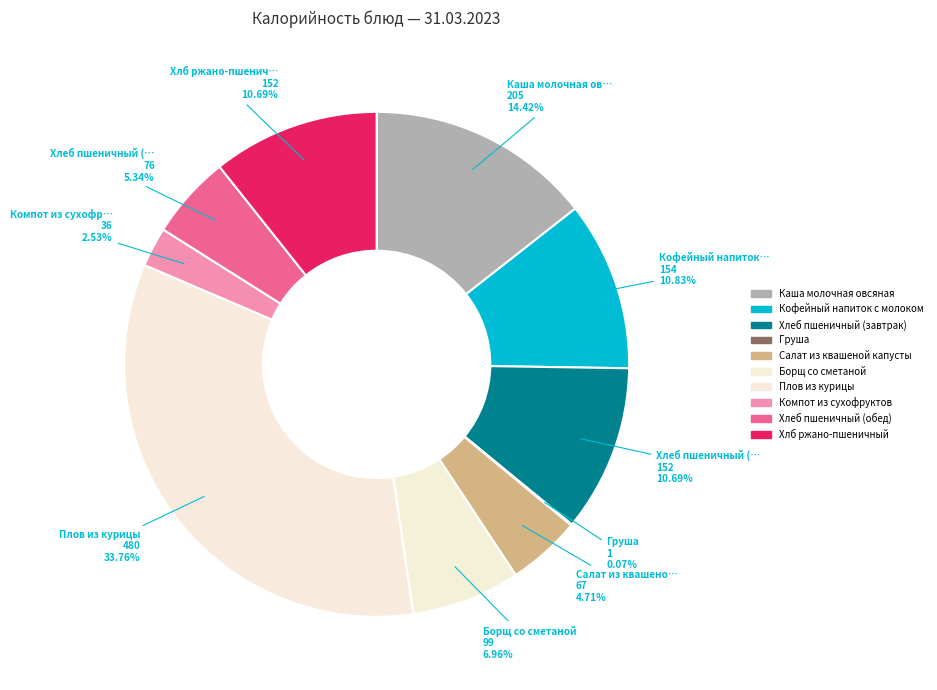

How many slices are in this pie chart?

10